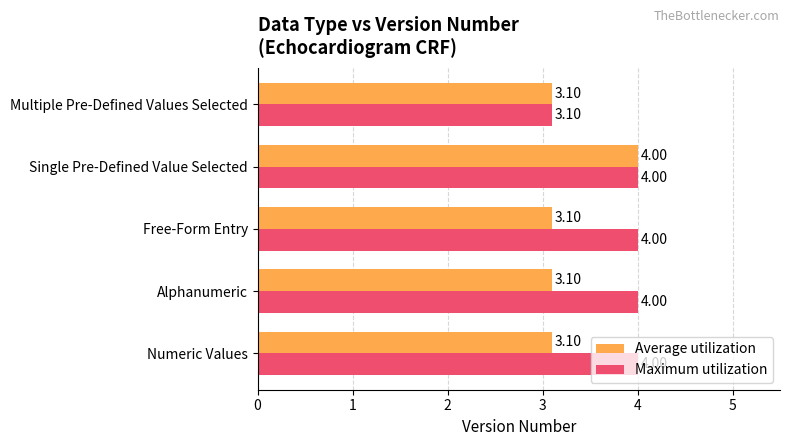

List the series in order of their overall mean, lowest first.

Average utilization, Maximum utilization